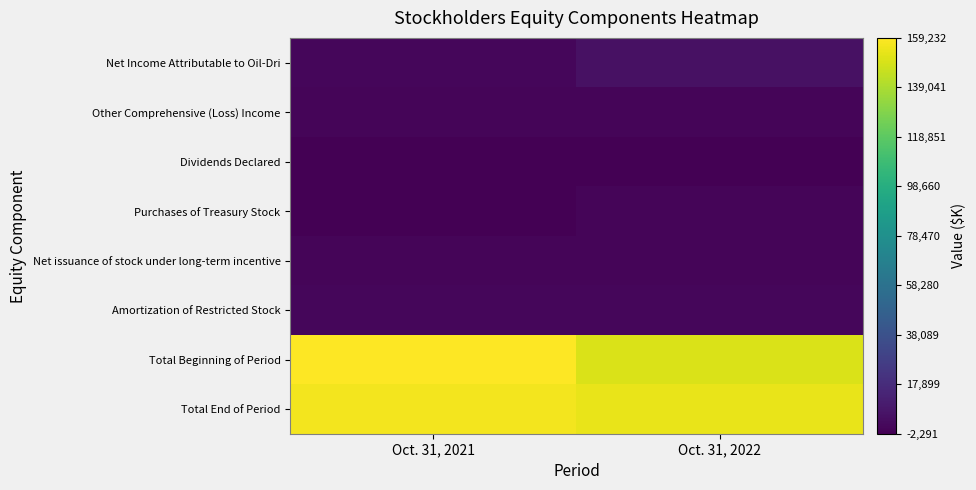

Reading left to right, list all the values displayed in this chart.

Net Income Attributable to Oil-Dri: Oct. 31, 2021=585	Oct. 31, 2022=5241
Other Comprehensive (Loss) Income: Oct. 31, 2021=-7	Oct. 31, 2022=-393
Dividends Declared: Oct. 31, 2021=-1864	Oct. 31, 2022=-1860
Purchases of Treasury Stock: Oct. 31, 2021=-2291	Oct. 31, 2022=-92
Net issuance of stock under long-term incentive: Oct. 31, 2021=0	Oct. 31, 2022=0
Amortization of Restricted Stock: Oct. 31, 2021=636	Oct. 31, 2022=794
Total Beginning of Period: Oct. 31, 2021=159232	Oct. 31, 2022=150349
Total End of Period: Oct. 31, 2021=156301	Oct. 31, 2022=154028